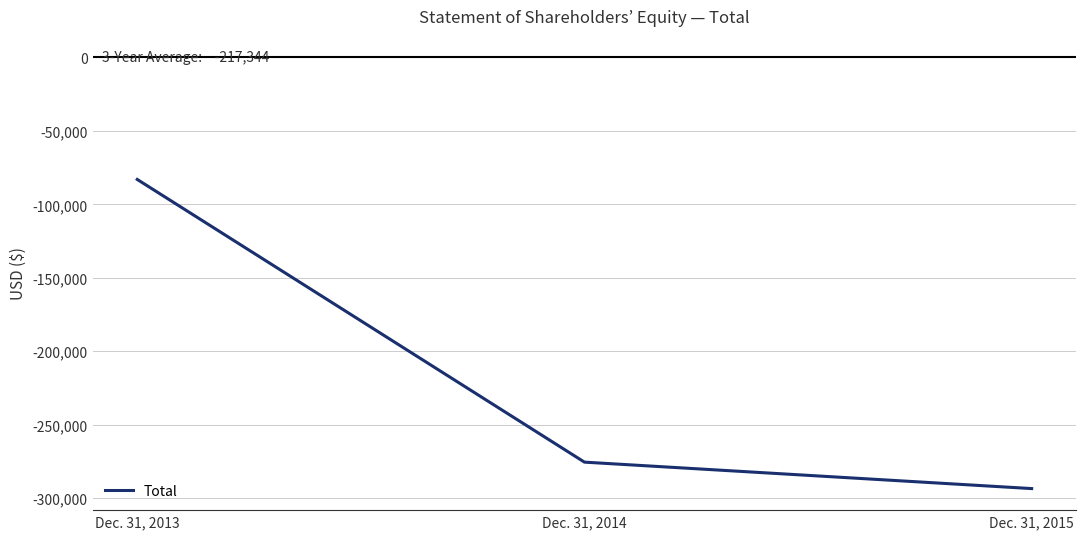

How many values exceed -275489?

1